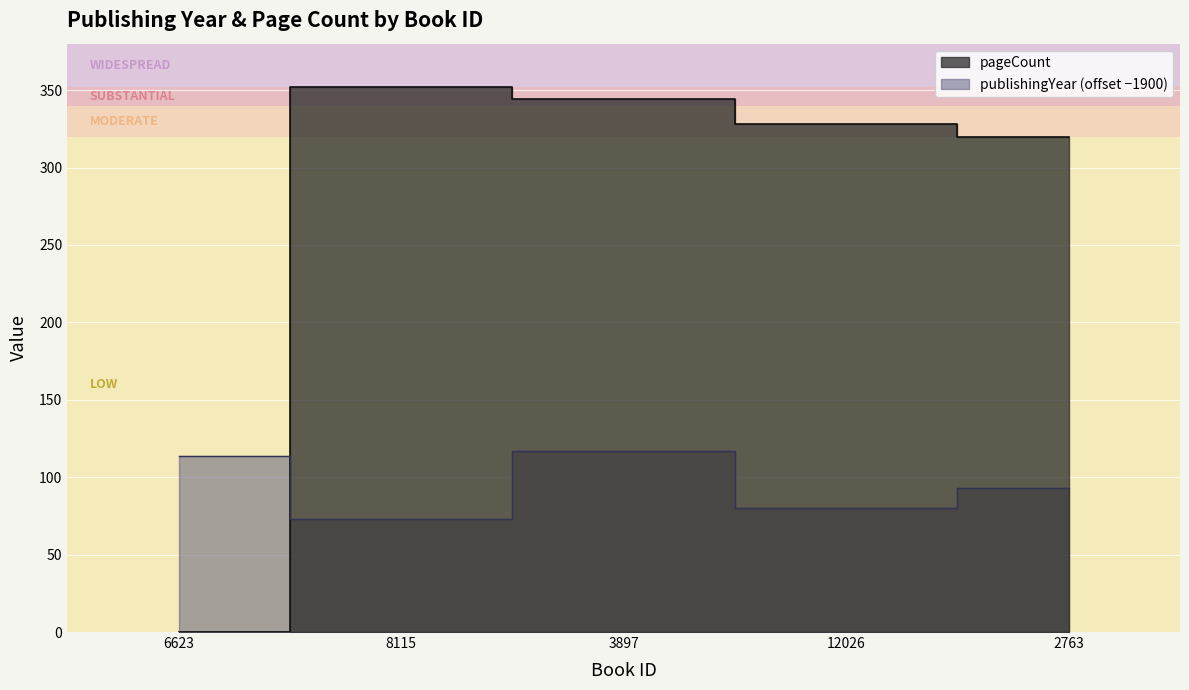

How many data points in pageCount are above 328?

2